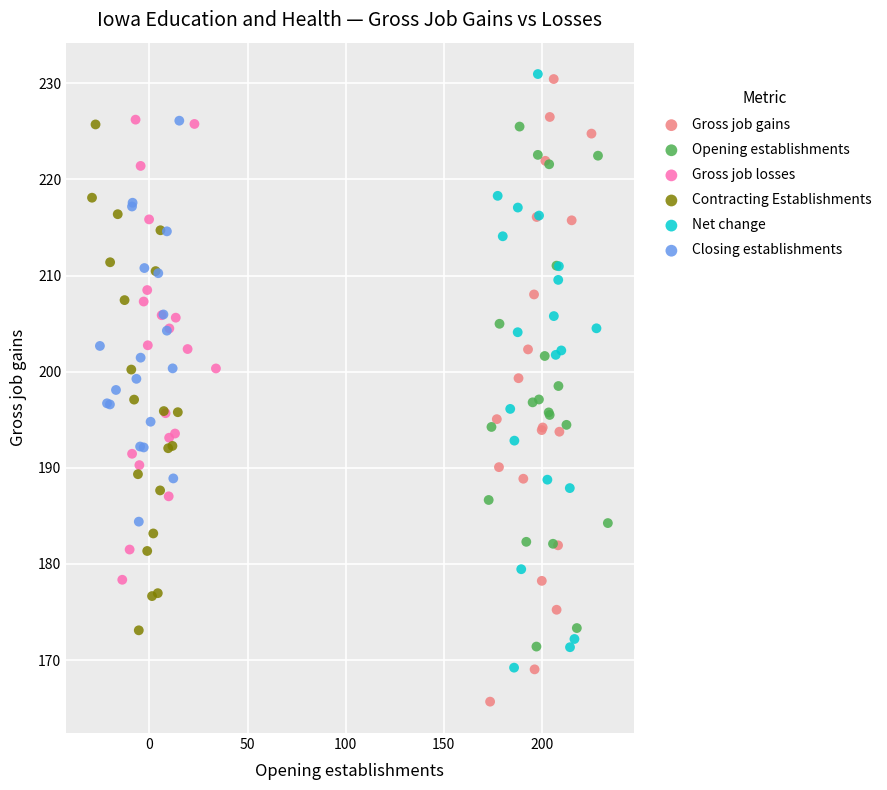

Which series contains the lowest Y value?

Gross job gains